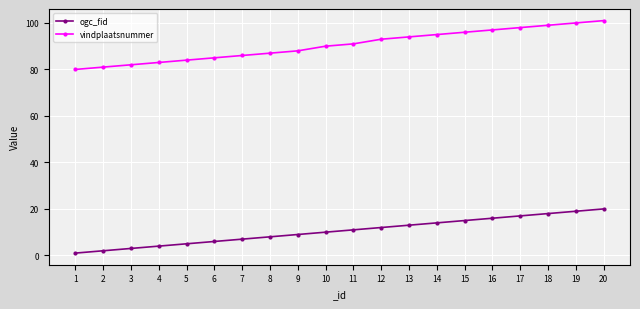

Which series changed the most between 6 and 12?

vindplaatsnummer